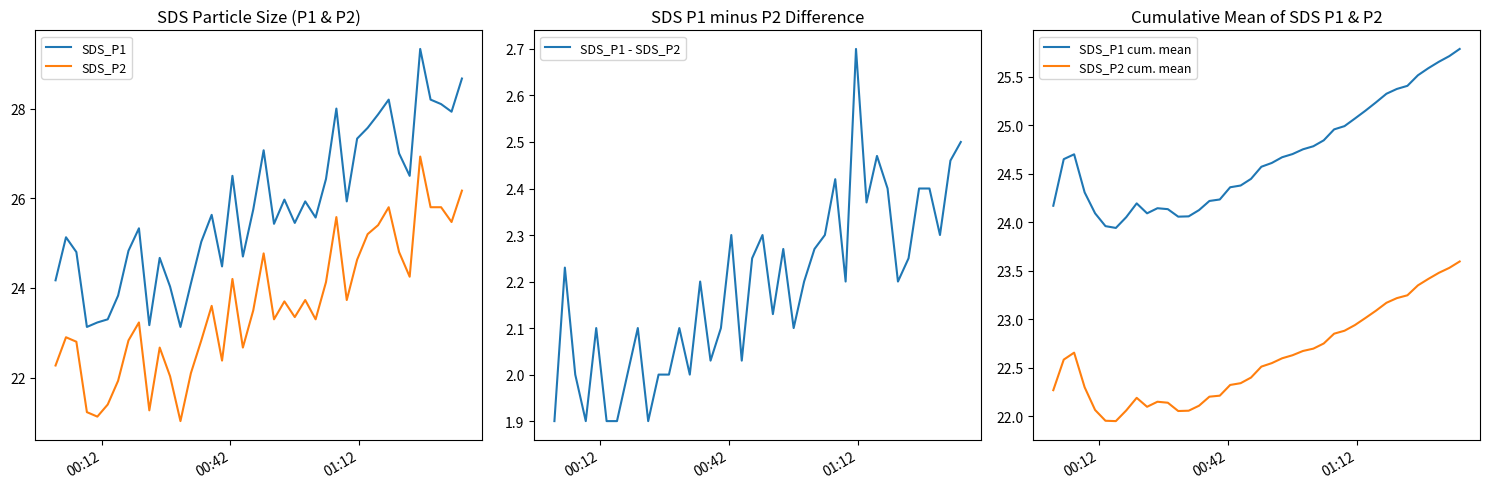

Which series has the widest spread of values?

SDS_P1